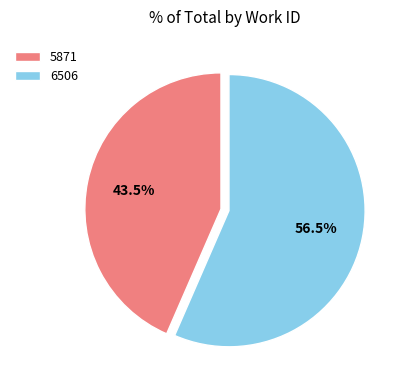

Which category has the biggest portion of the pie?

6506